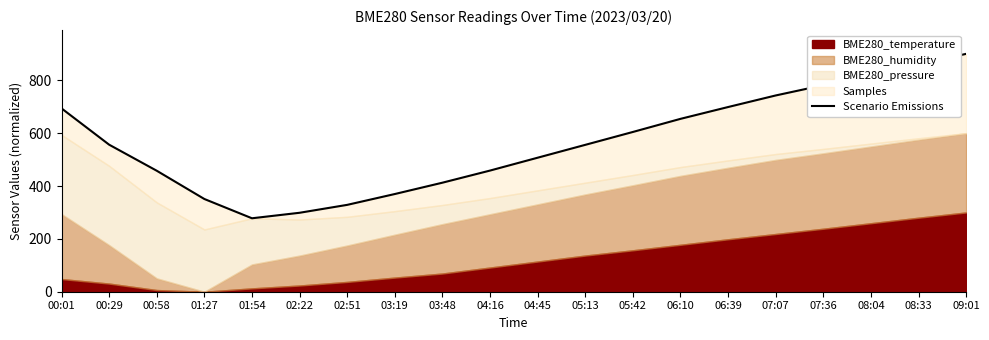

What is the label of the 12th point from the left?

05:13